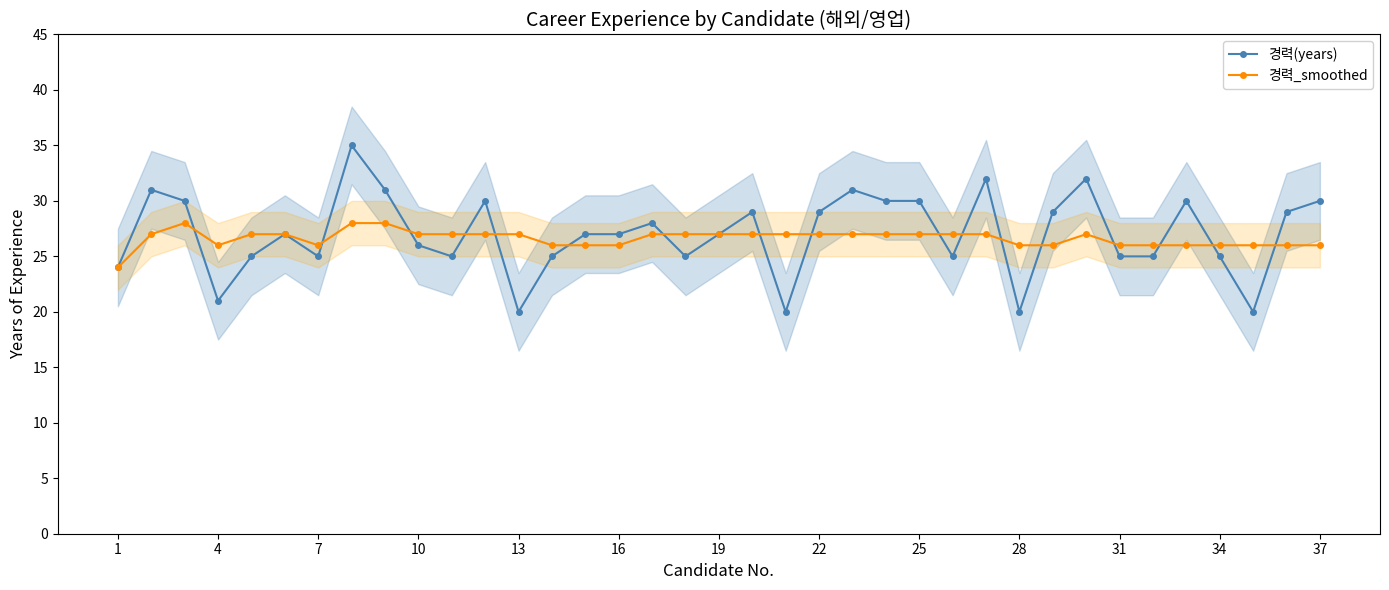

How many lines are shown in the chart?

2